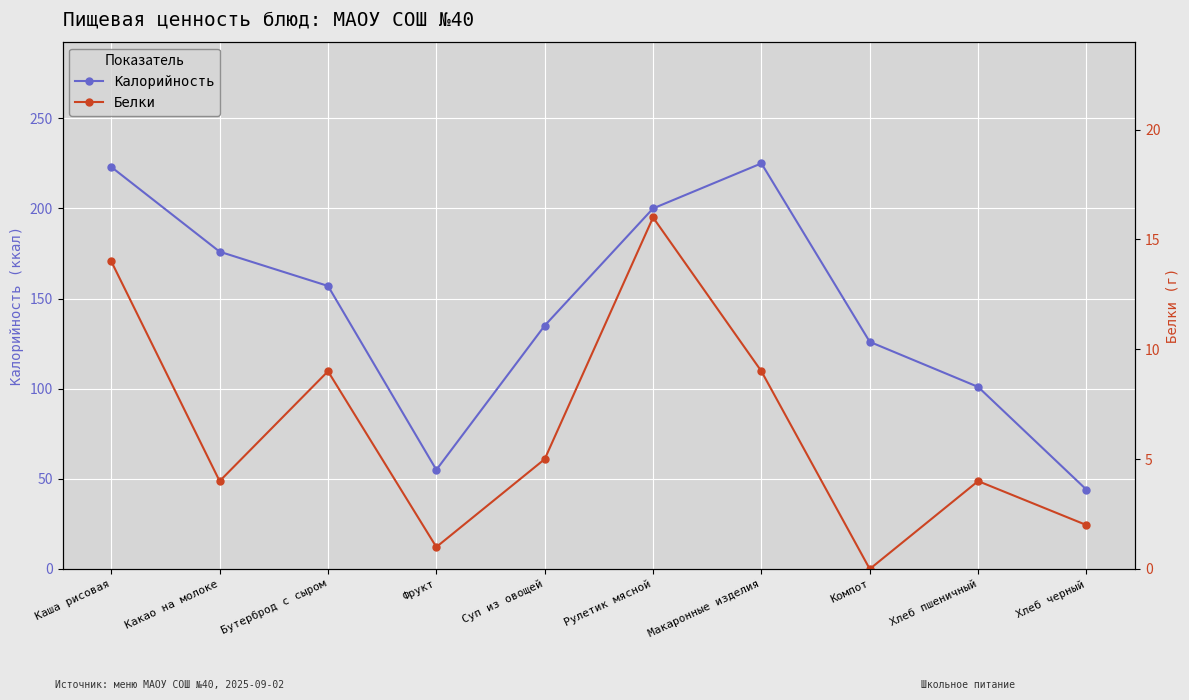

Between Макаронные изделия and Хлеб пшеничный, which series saw the biggest shift?

Калорийность